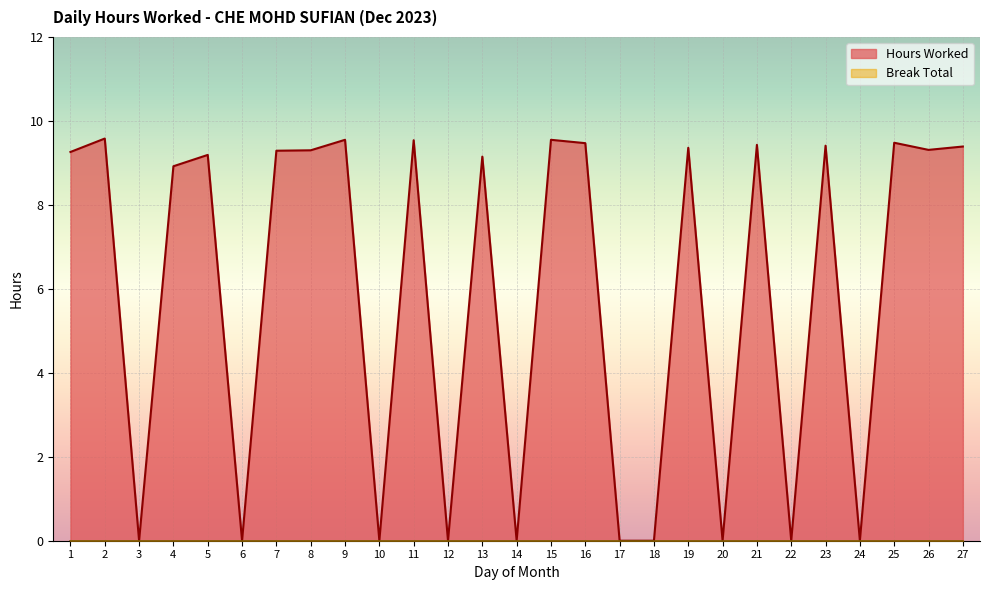

How many interior local valleys (lower than both neighbors) does the data have?

9